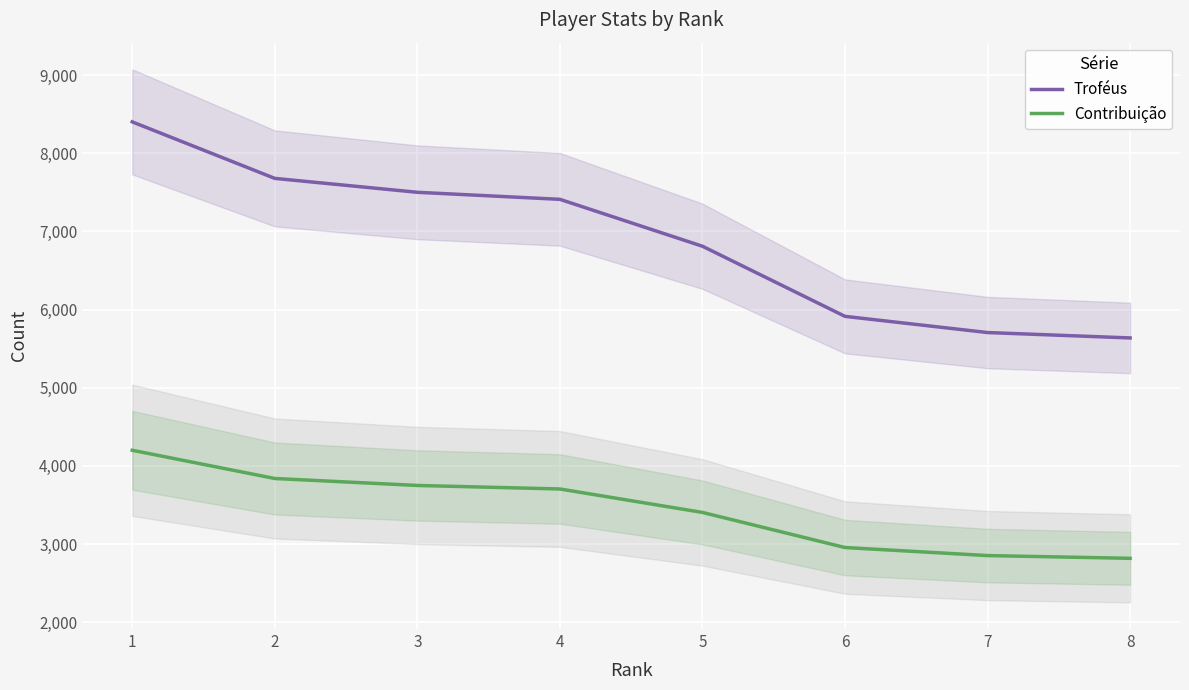

The value of Contribuição at 2 is 2527. True or false?

False